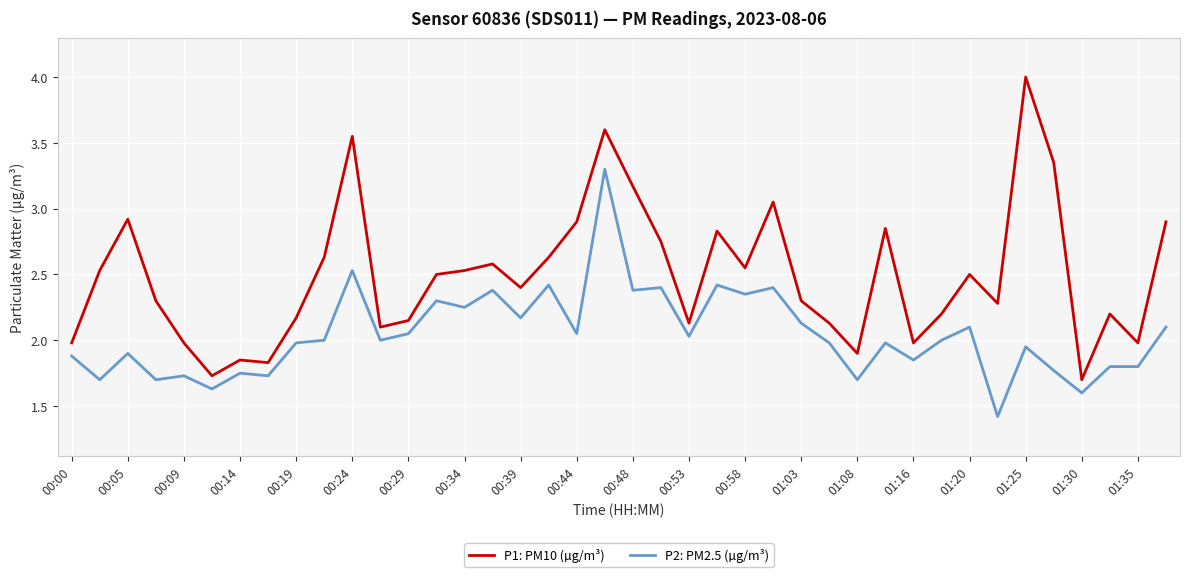

True or false: P1: PM10 (µg/m³) and P2: PM2.5 (µg/m³) cross at least once.

False